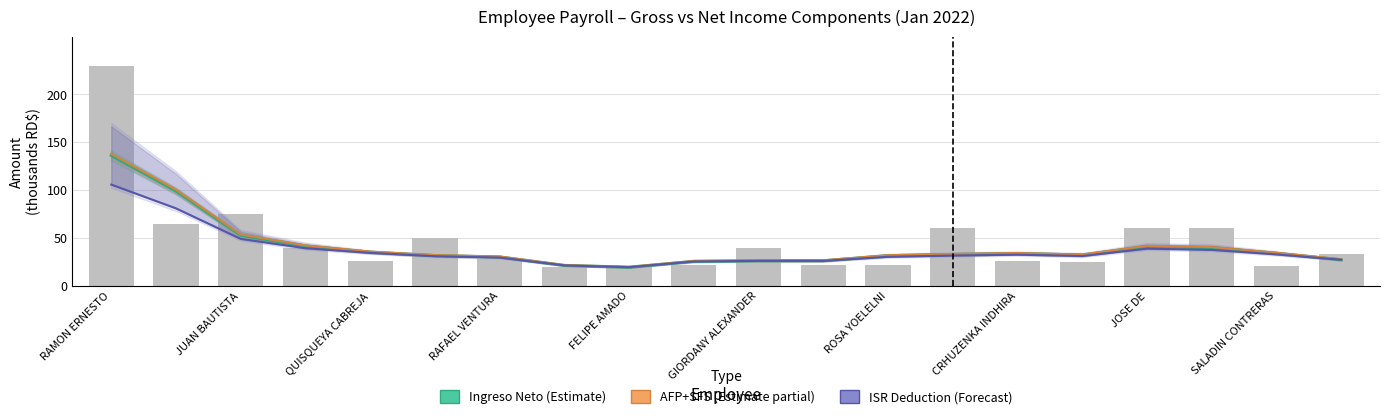

Is it true that ISR Deduction (Forecast) equals 9.2 at FELIPE AMADO?

False